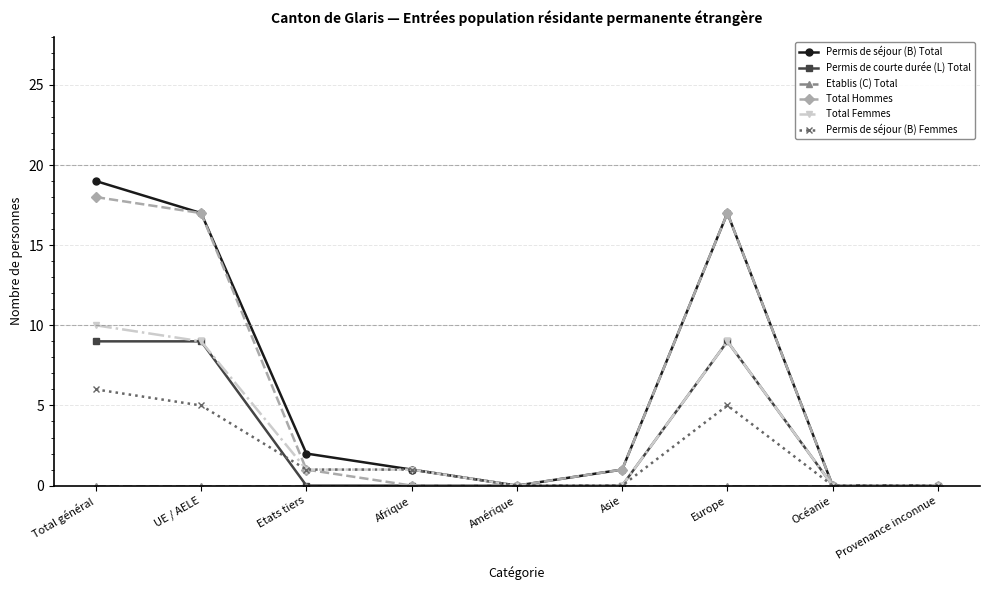

What position from the right is Total général?

9